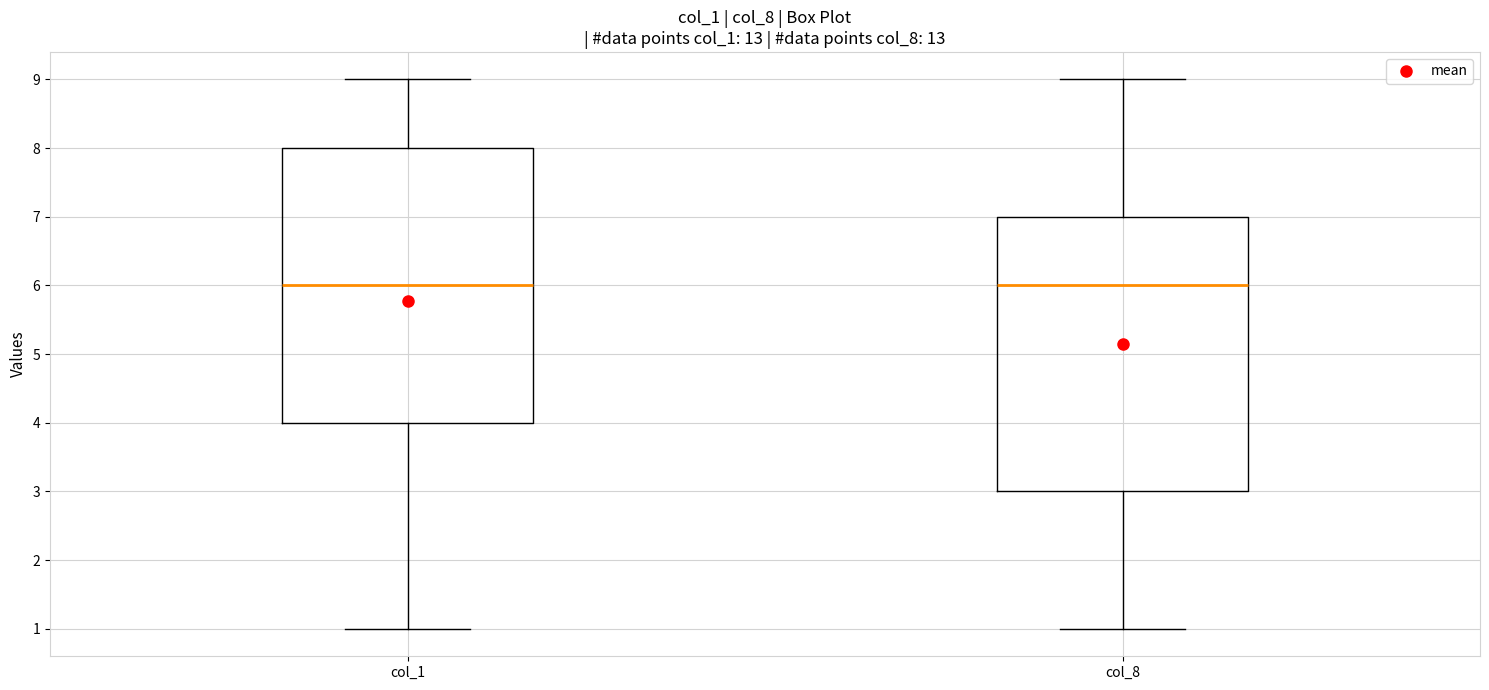

Reading left to right, read every box against the y-axis: the position of its median line, the range the box covers, and the ends of its whiskers. The values are not printed on the chart, so give them approximately, as read against the axis.

col_1: median 6, box 4 to 8, whiskers 1 to 9
col_8: median 6, box 3 to 7, whiskers 1 to 9